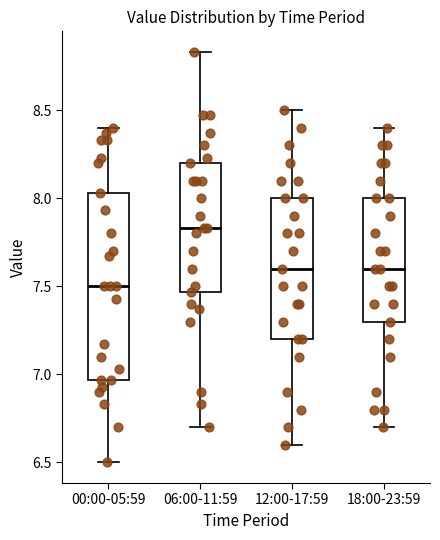

Reading left to right, read every box against the y-axis: the position of its median line, the range the box covers, and the ends of its whiskers. The values are not printed on the chart, so give them approximately, as read against the axis.

00:00-05:59: median 7.50, box 6.95 to 8.05, whiskers 6.50 to 8.40
06:00-11:59: median 7.85, box 7.45 to 8.20, whiskers 6.70 to 8.85
12:00-17:59: median 7.60, box 7.20 to 8.00, whiskers 6.60 to 8.50
18:00-23:59: median 7.60, box 7.30 to 8.00, whiskers 6.70 to 8.40